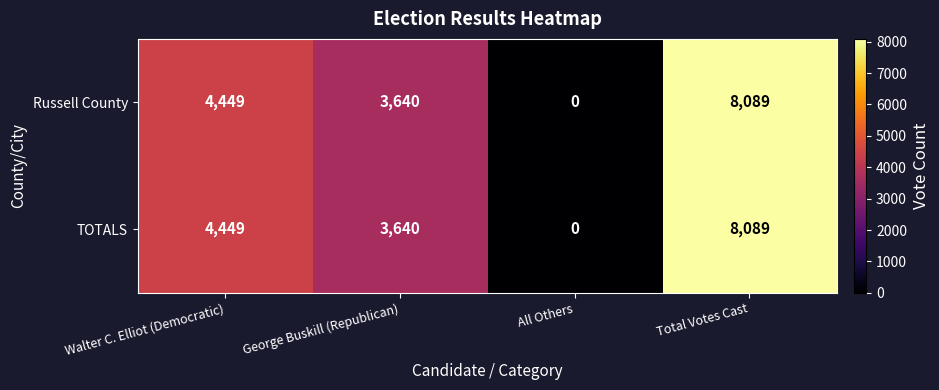

What is the sum of all TOTALS values?

16178